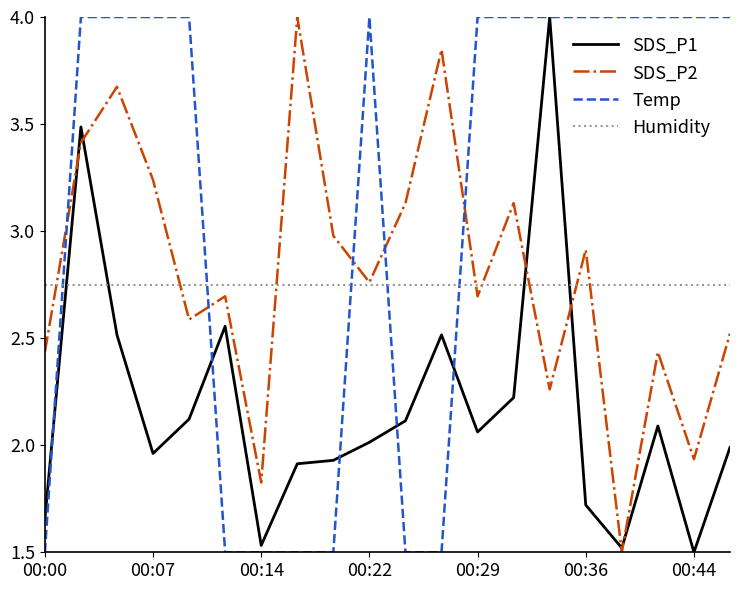

Which series has the largest total across all categories?

Temp